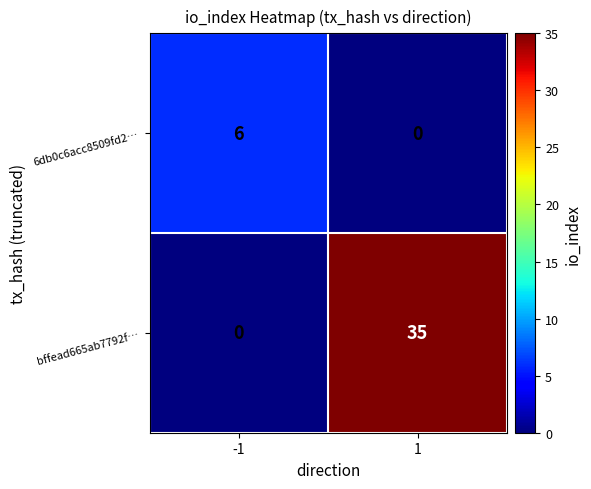

Reading left to right, extract all data points from this chart.

6db0c6acc8509fd2…: -1=6	1=0
bffead665ab7792f…: -1=0	1=35